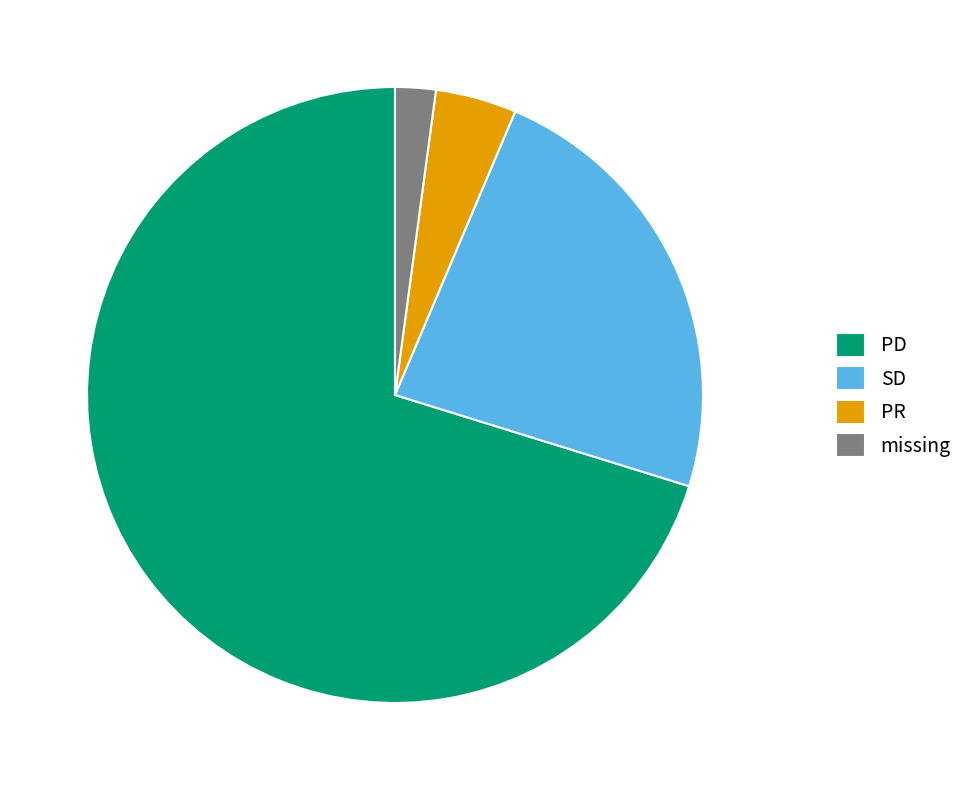

Is the sum of PR and SD greater than half?

No